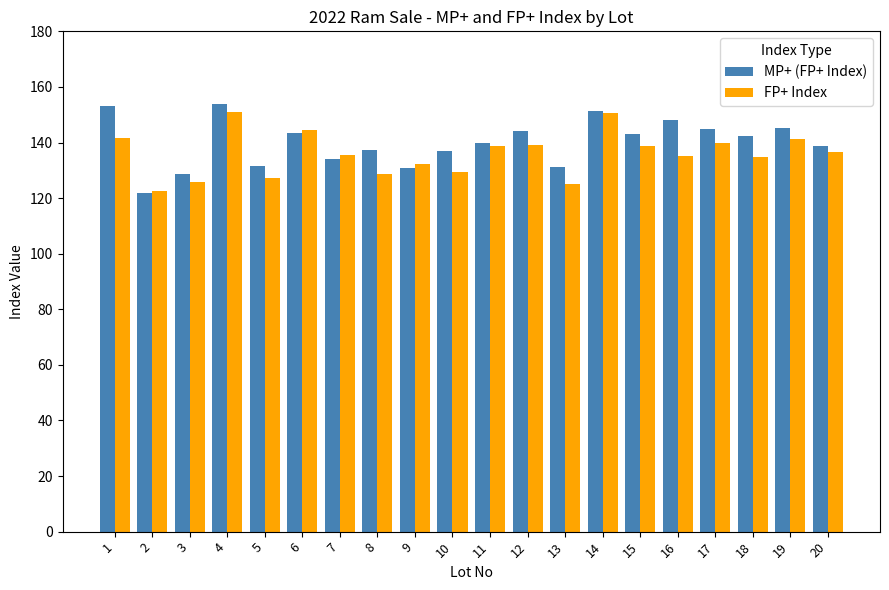

What is the sum of all FP+ Index values?

2717.6